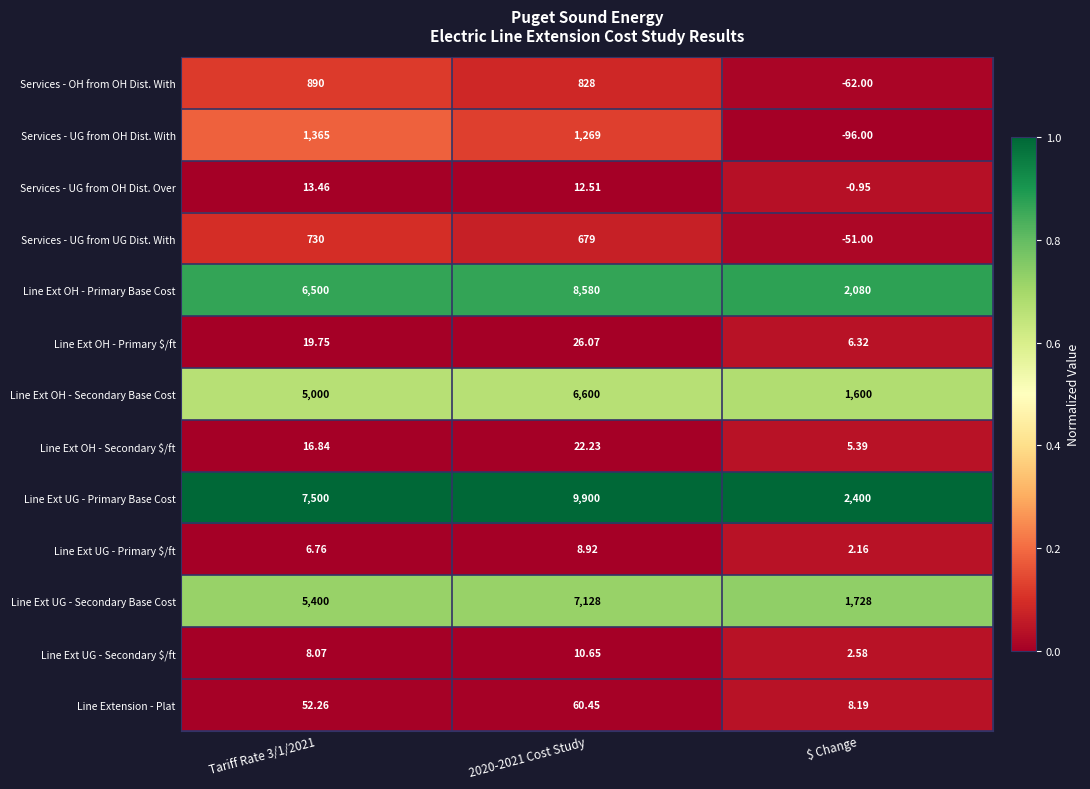

Which series has the largest total across all categories?

Line Ext UG - Primary Base Cost